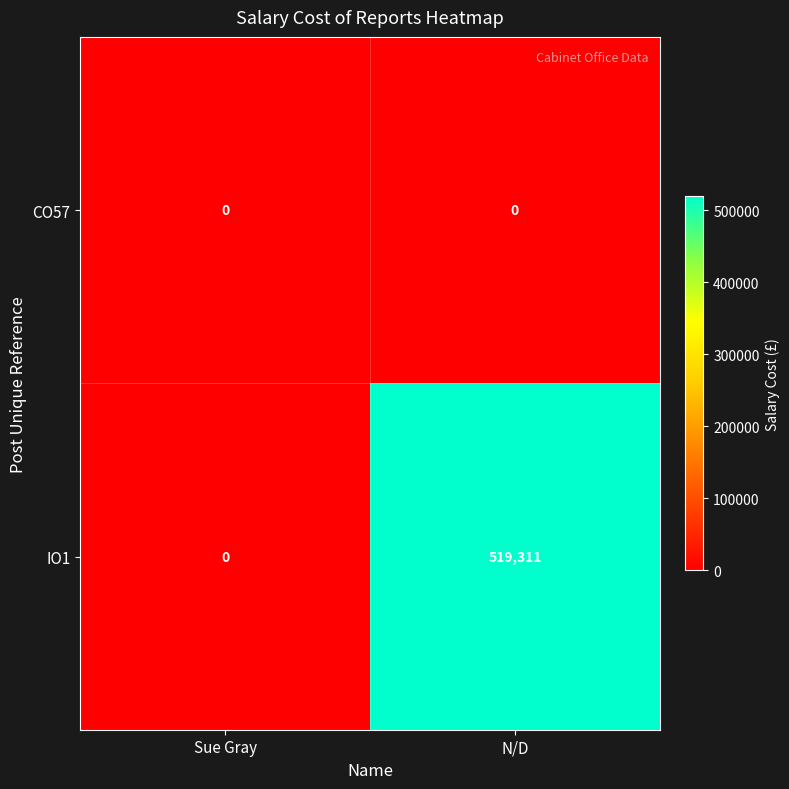

The value of IO1 at N/D is 519311. True or false?

True